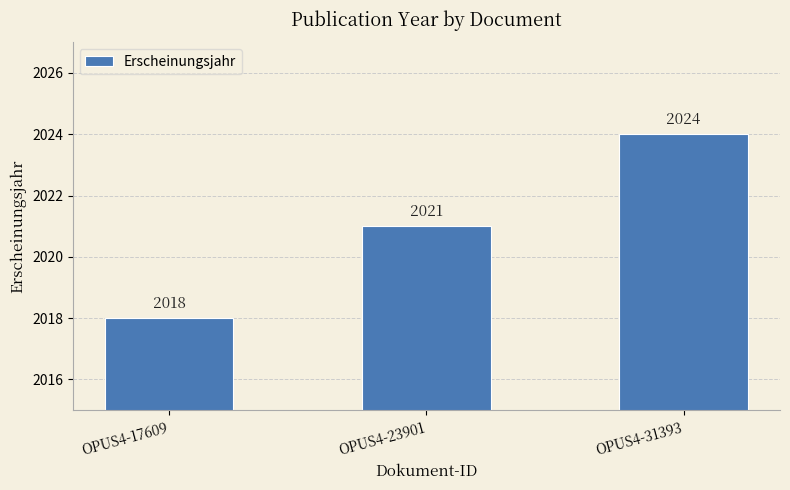

How many categories are shown in the chart?

3